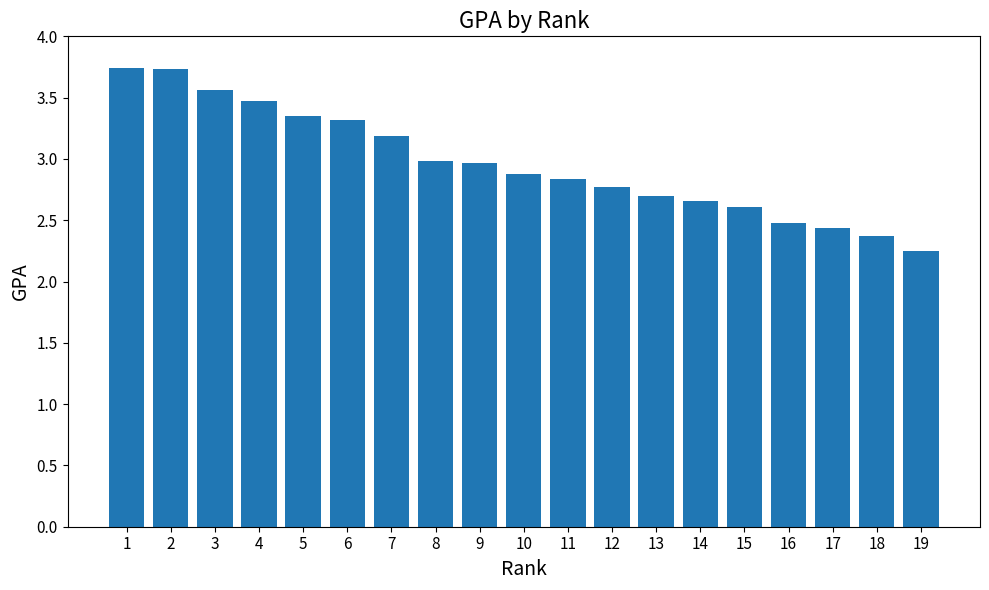

How many bars are there in total?

19